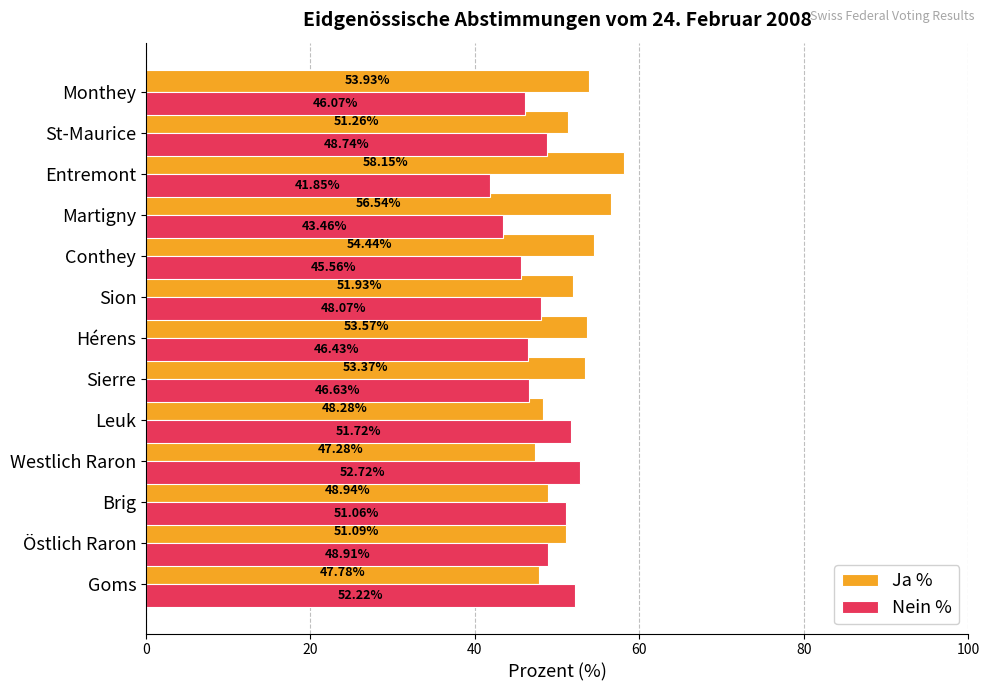

Which category has the lowest value across all series?

Entremont